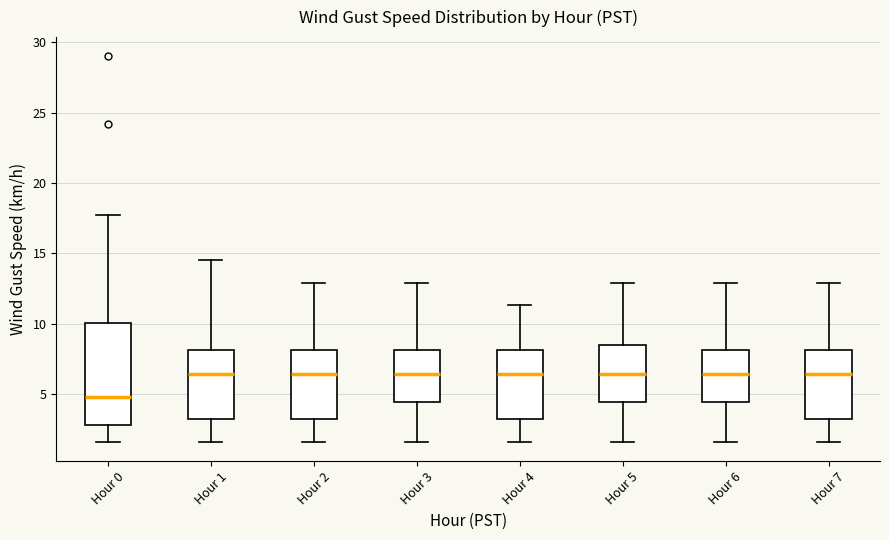

Reading left to right, read every box against the y-axis: the position of its median line, the range the box covers, and the ends of its whiskers. The values are not printed on the chart, so give them approximately, as read against the axis.

Hour 0: median 5.0, box 3.0 to 10.0, whiskers 1.5 to 17.5
Hour 1: median 6.5, box 3.0 to 8.0, whiskers 1.5 to 14.5
Hour 2: median 6.5, box 3.0 to 8.0, whiskers 1.5 to 13.0
Hour 3: median 6.5, box 4.5 to 8.0, whiskers 1.5 to 13.0
Hour 4: median 6.5, box 3.0 to 8.0, whiskers 1.5 to 11.5
Hour 5: median 6.5, box 4.5 to 8.5, whiskers 1.5 to 13.0
Hour 6: median 6.5, box 4.5 to 8.0, whiskers 1.5 to 13.0
Hour 7: median 6.5, box 3.0 to 8.0, whiskers 1.5 to 13.0